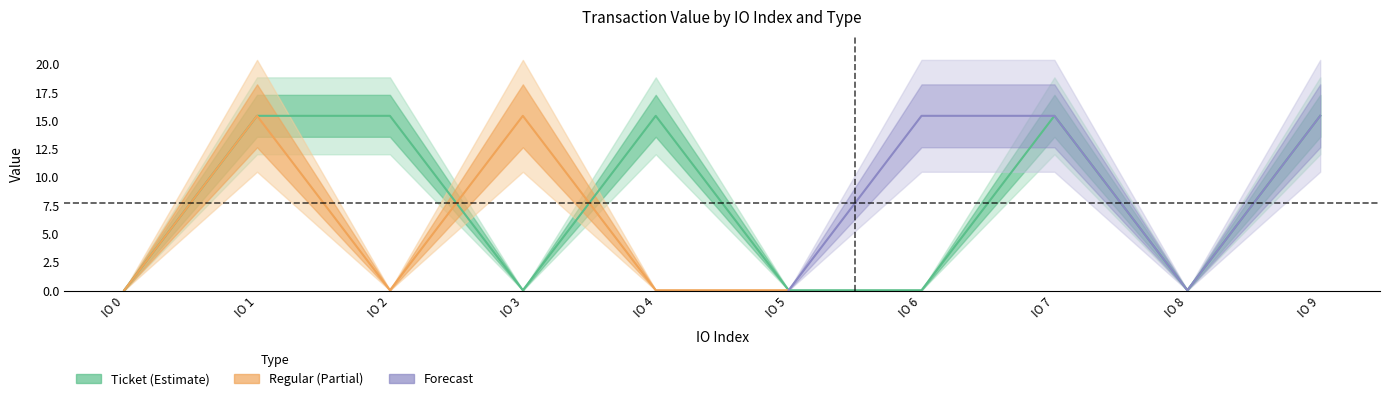

How many values are below 15?

5